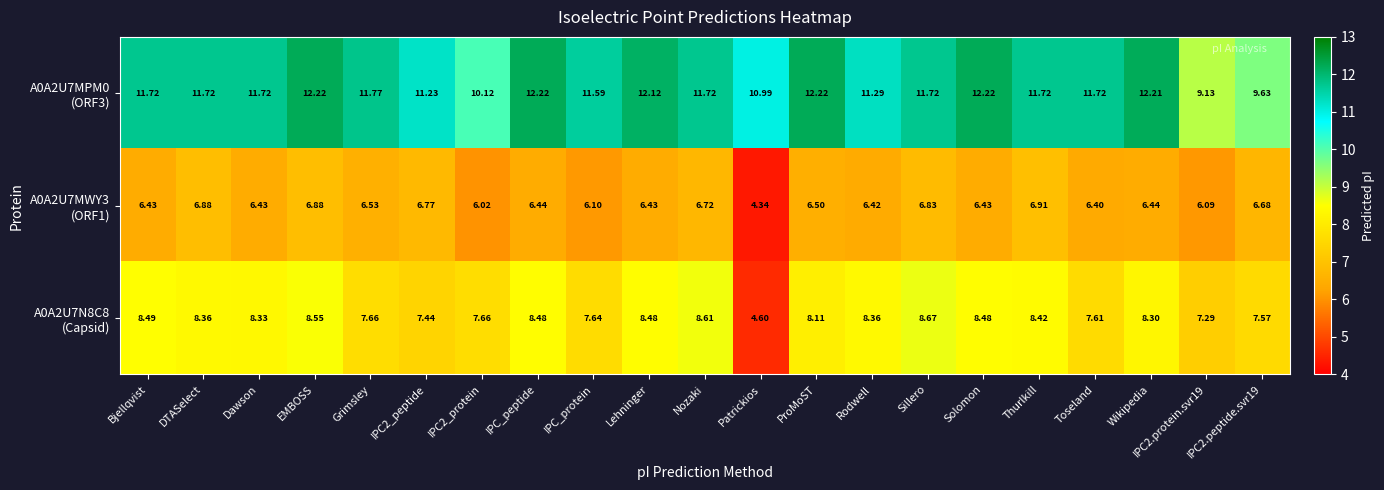

At which category does the chart reach its minimum across all series?

Patrickios